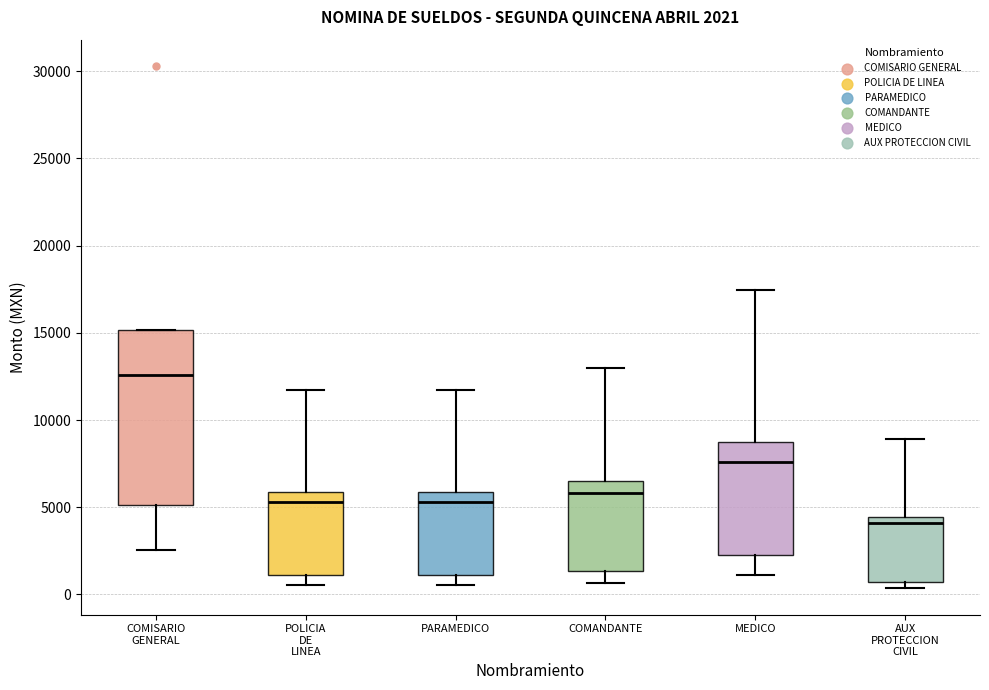

Which box has the lowest median line?

AUX PROTECCION CIVIL